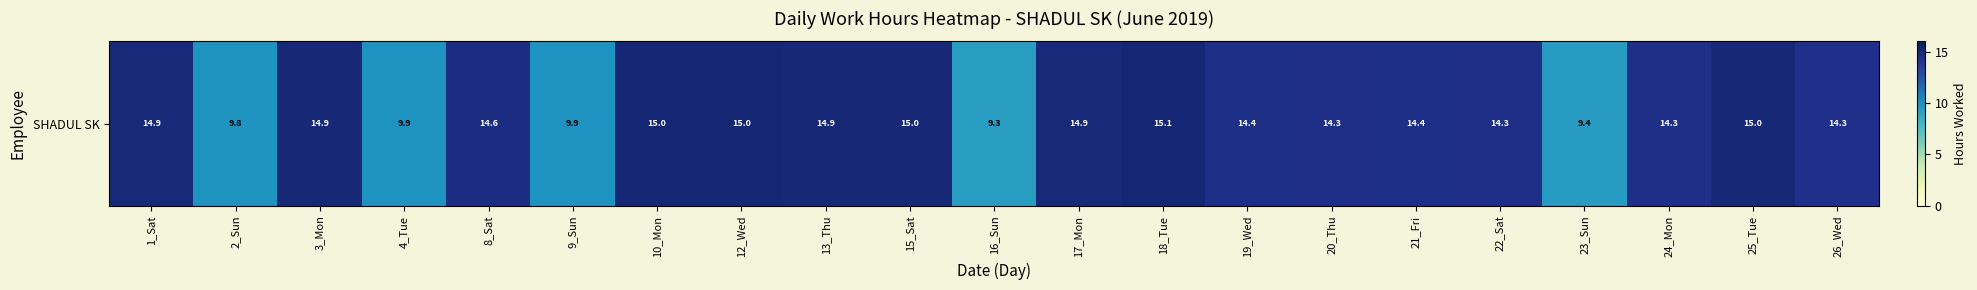

What is the difference between the second highest and second lowest values?

5.6